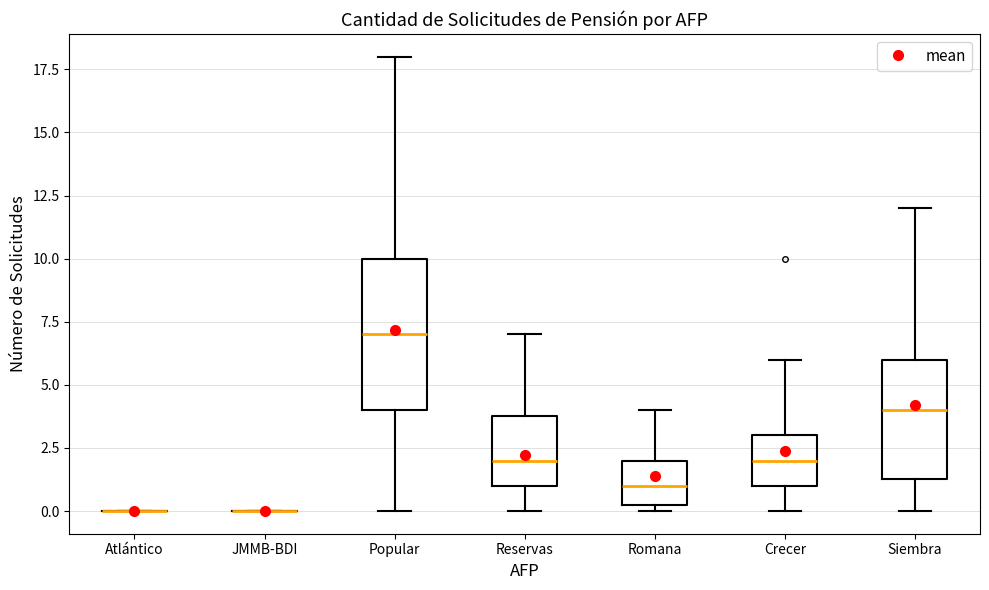

Which box is the tallest, from its lower edge to its upper edge?

Popular